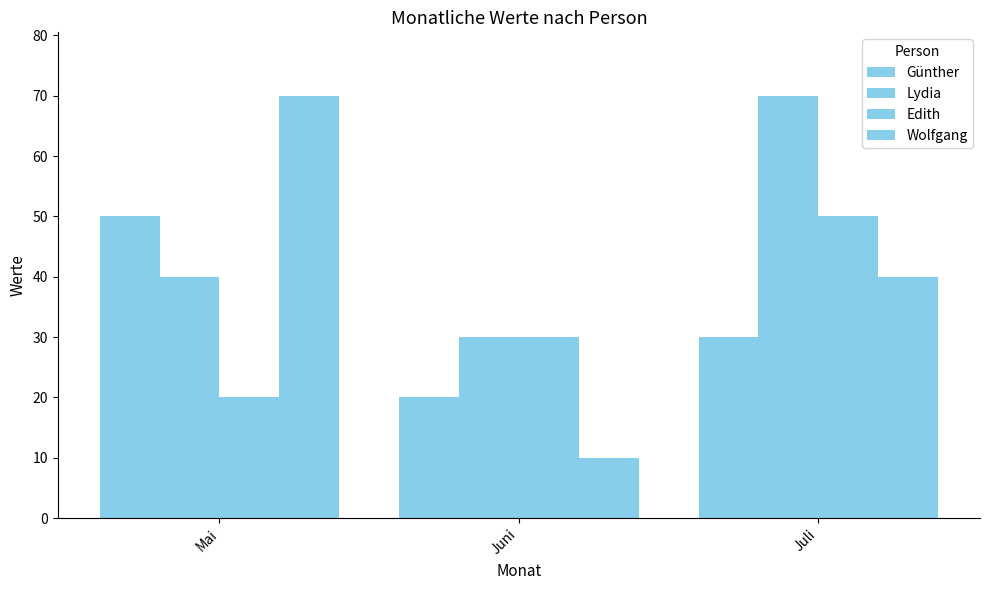

What is the difference between the maximum and minimum values in the Edith series?

30